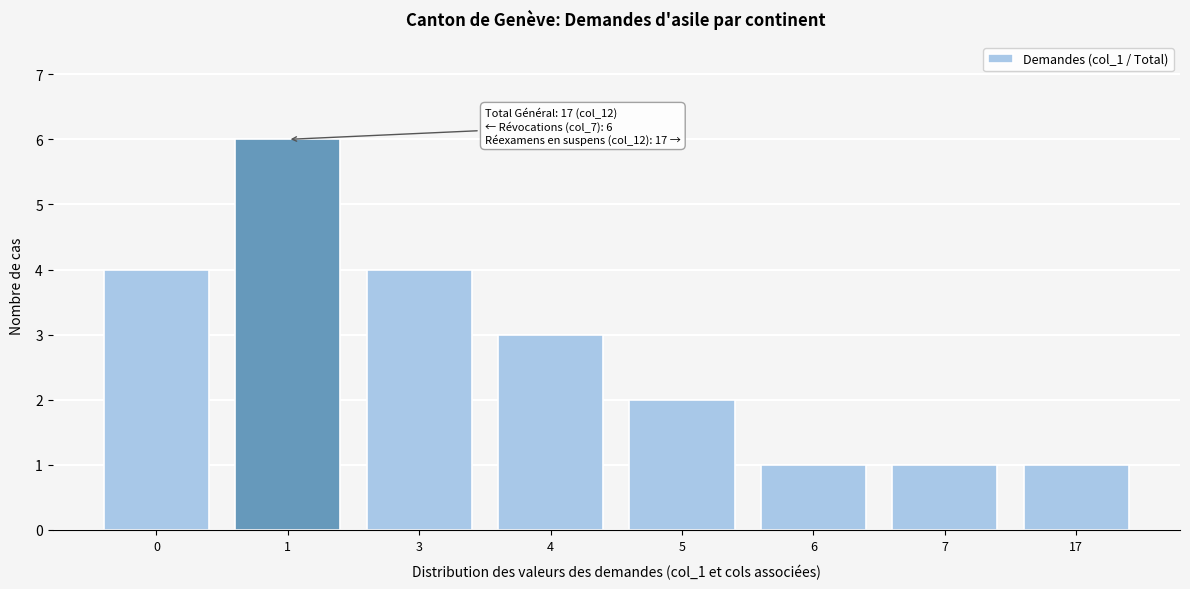

Reading left to right, extract all data points from this chart.

0=4	1=6	3=4	4=3	5=2	6=1	7=1	17=1